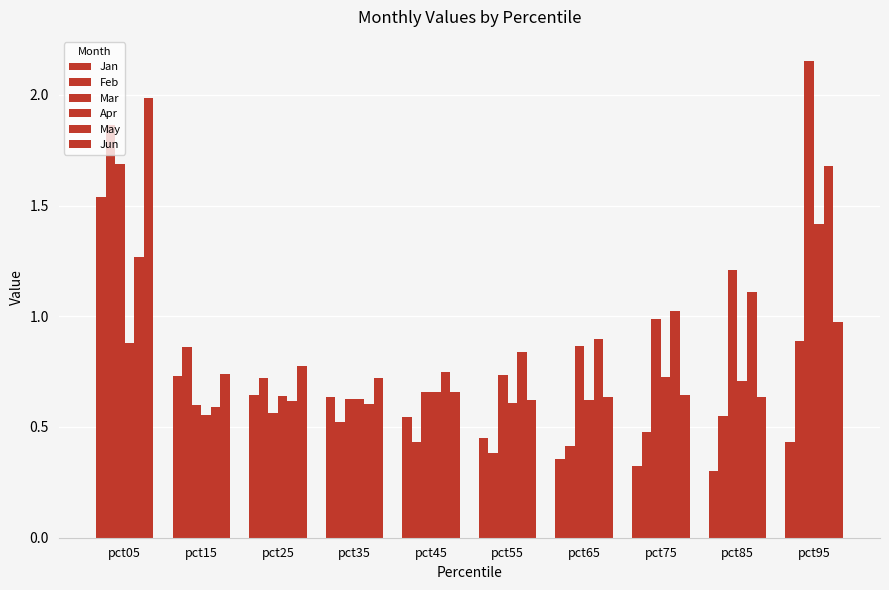

How many bars are there in each group?

6